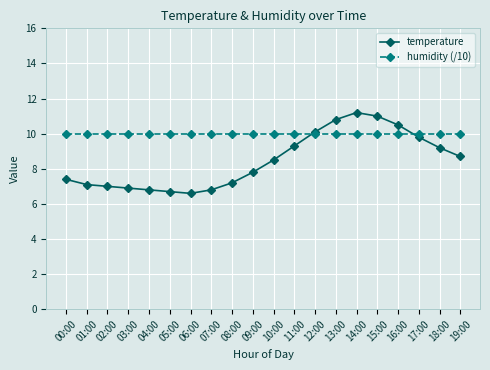

What is the total value across all series at 07:00?

16.8